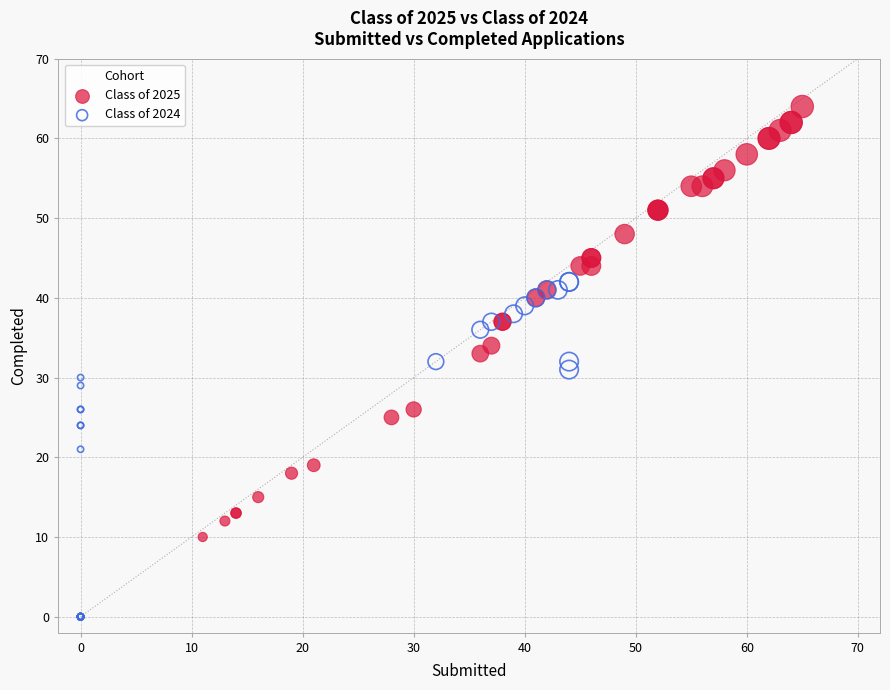

Which series contains the highest Y value?

Class of 2025